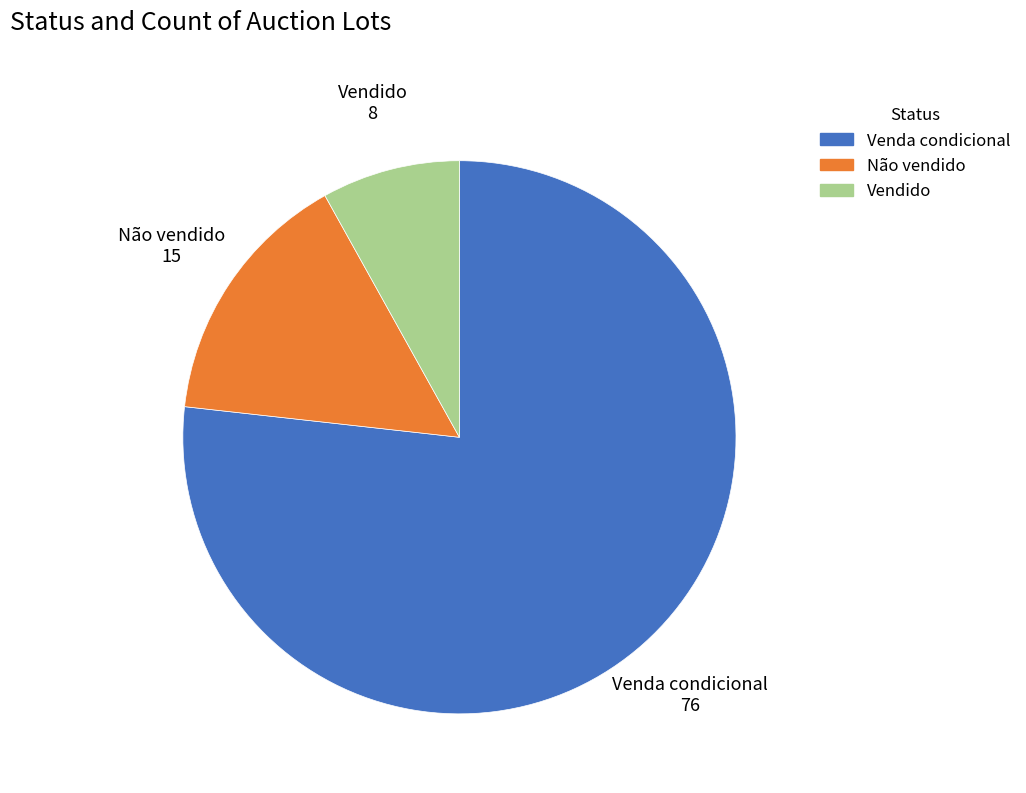

Which category has the smallest portion of the pie?

Vendido